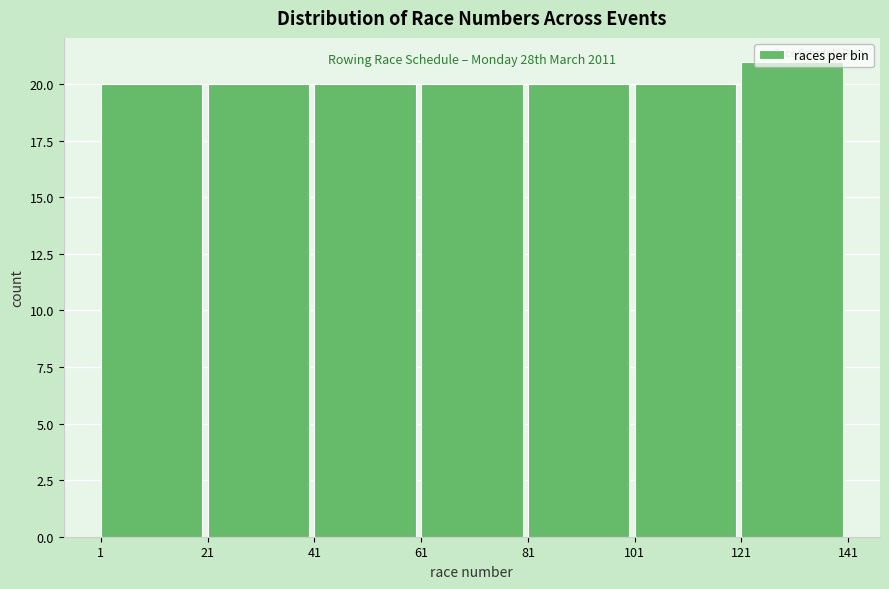

Over which range of the x-axis is the bar tallest?

121 to 141